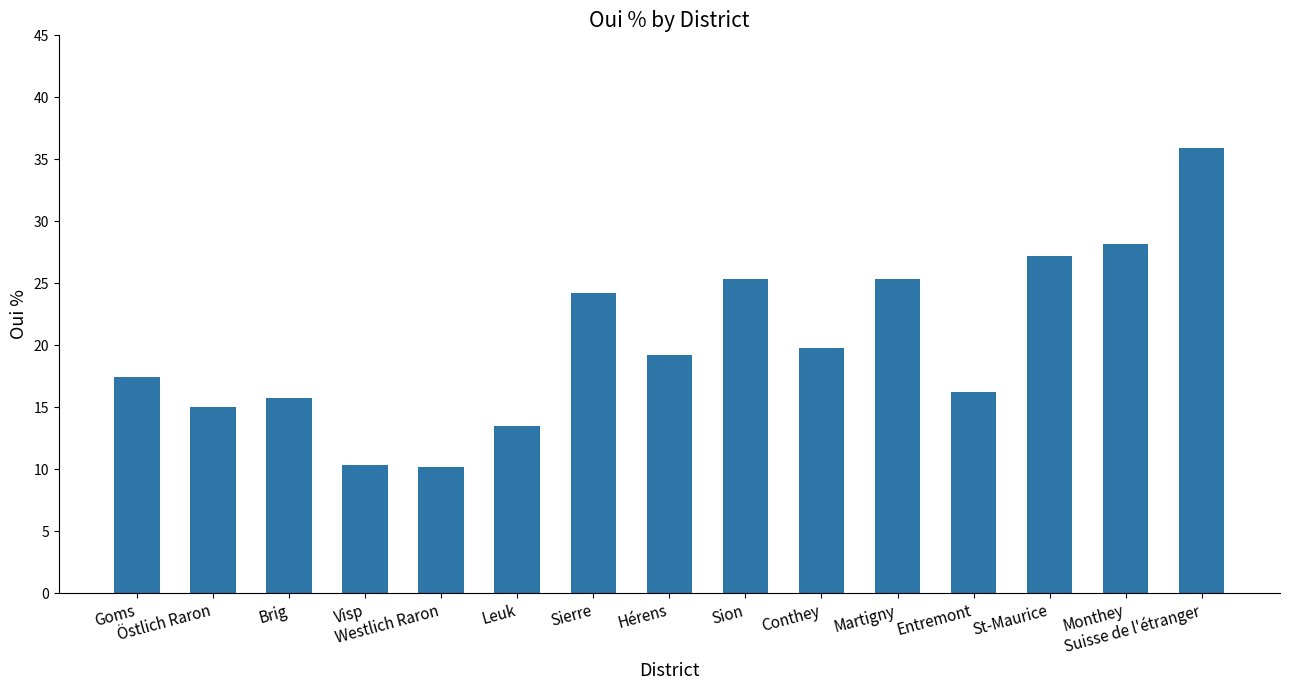

How many bars are there in total?

15